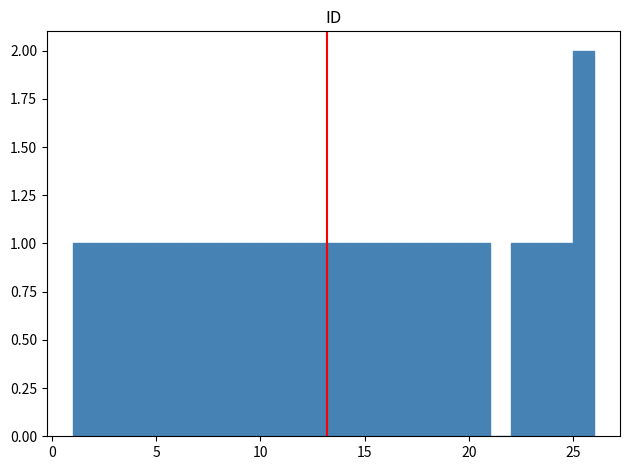

Read against the x-axis, roughly where is the centre of the tallest bar?

25.5